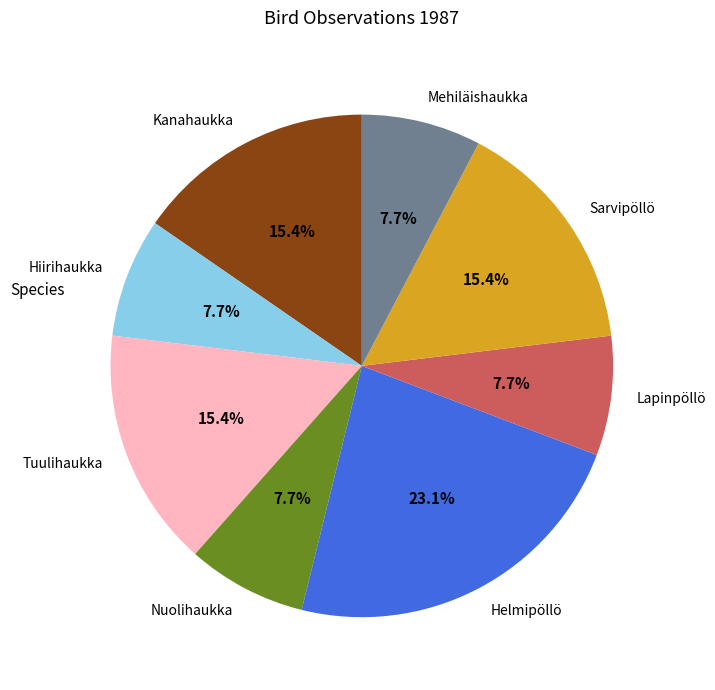

The Sarvipöllö slice represents 15% of the pie. True or false?

True